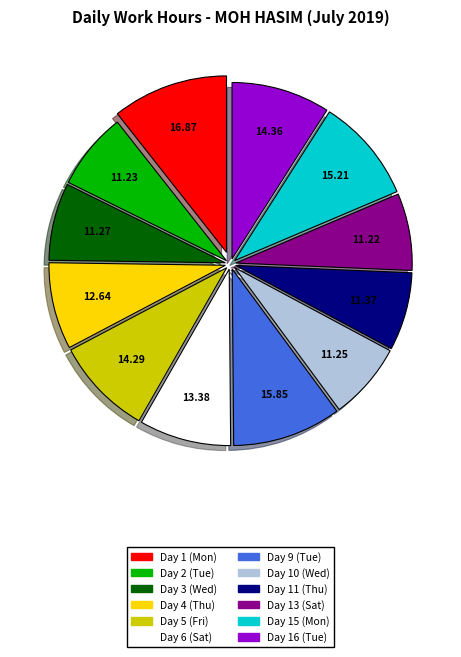

Do Day 16 (Tue) and Day 9 (Tue) together represent more than half of the pie?

No